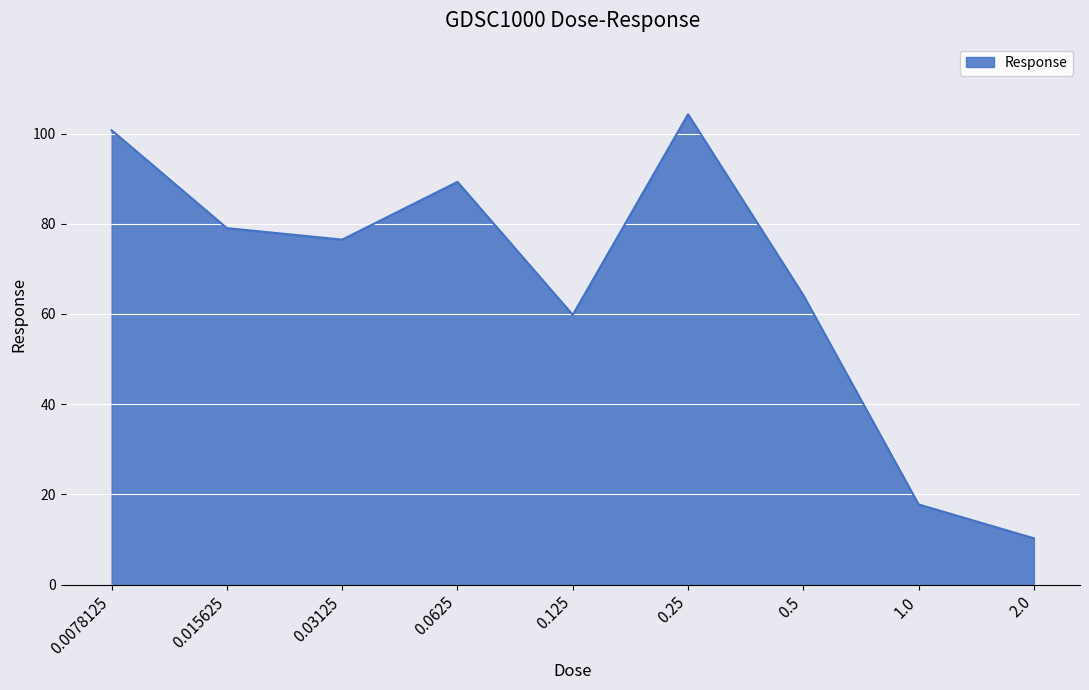

True or false: there are more than 2 points higher than both neighbors.

False